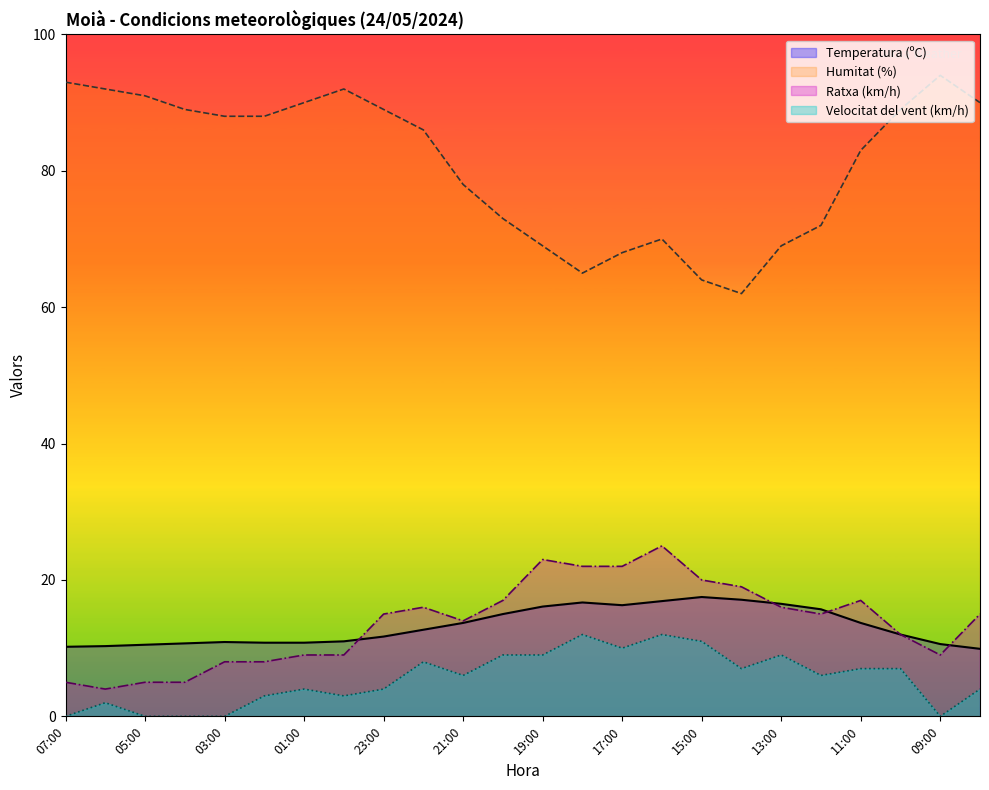

Is the value of Ratxa (km/h) at 13:00 greater than the value of Velocitat del vent (km/h) at 08:00?

Yes